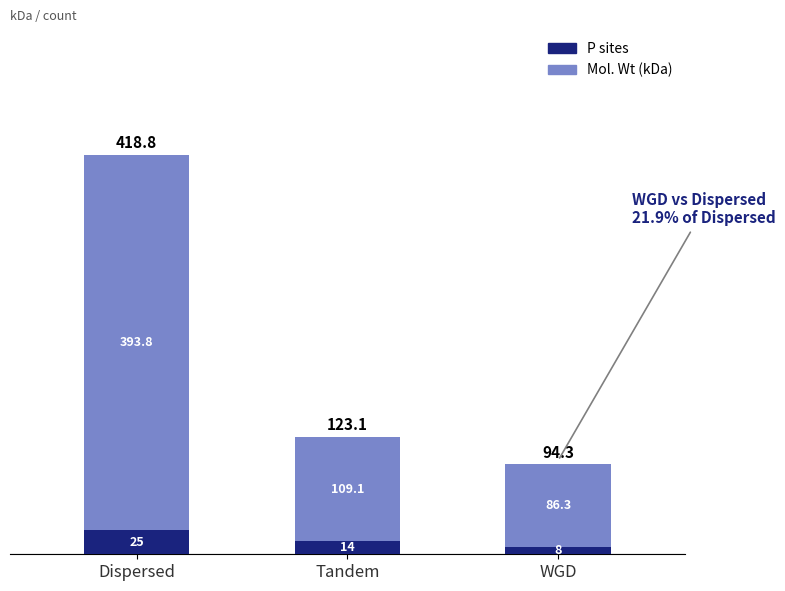

Which category has the lowest value in the P sites series?

WGD